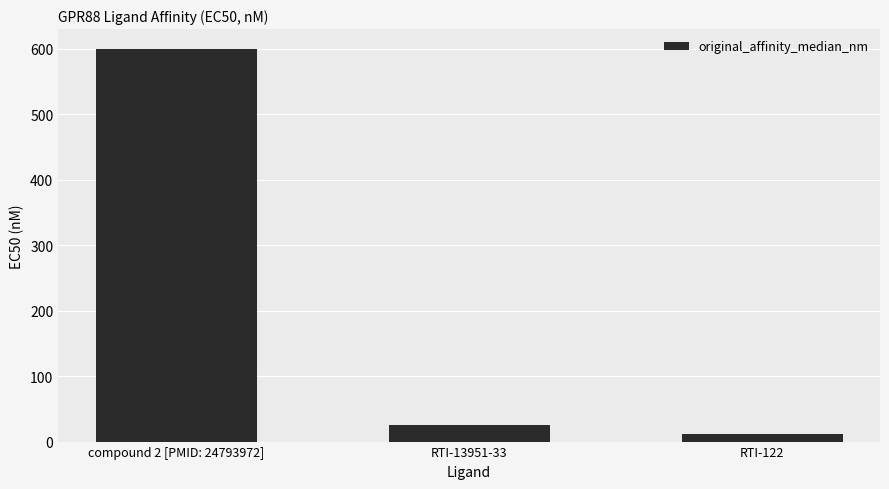

List the labels in order of value, largest first.

compound 2 [PMID: 24793972], RTI-13951-33, RTI-122